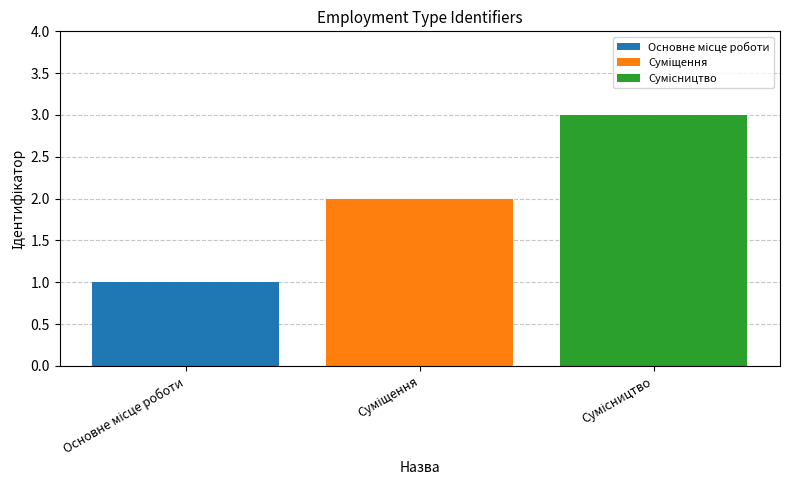

What is the maximum value shown in the chart?

3